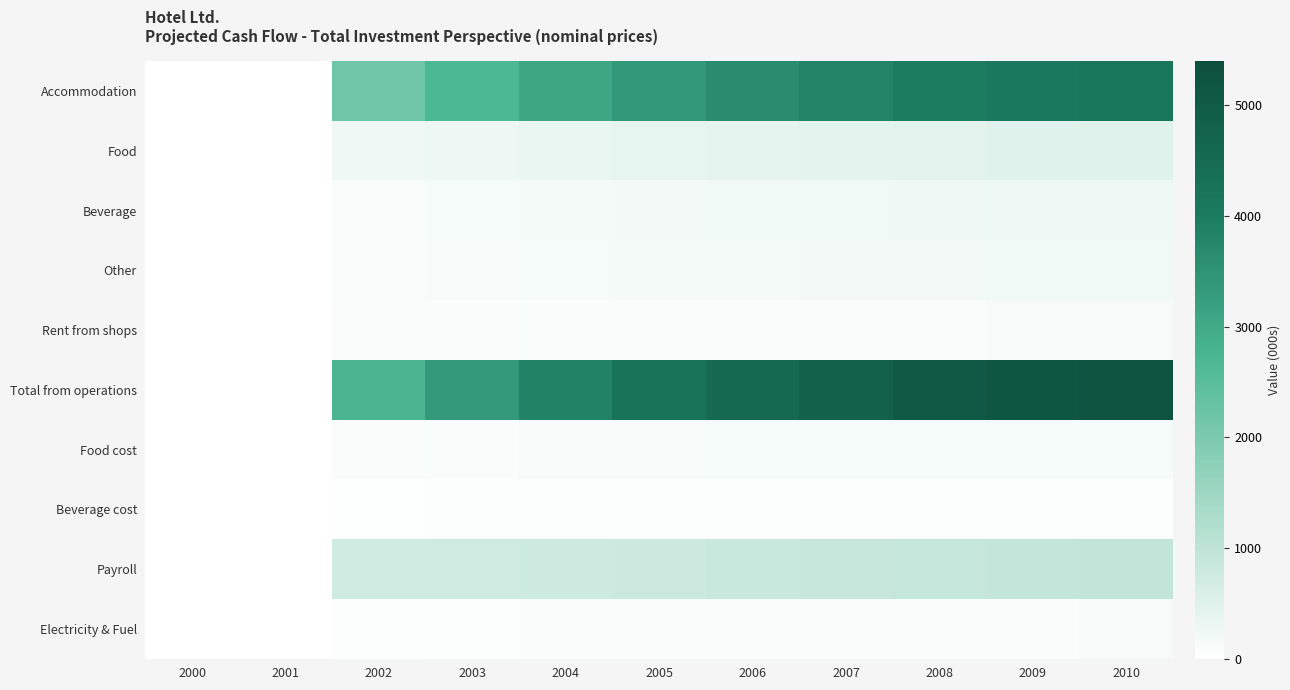

Between 2000 and 2002, which is larger?

2002